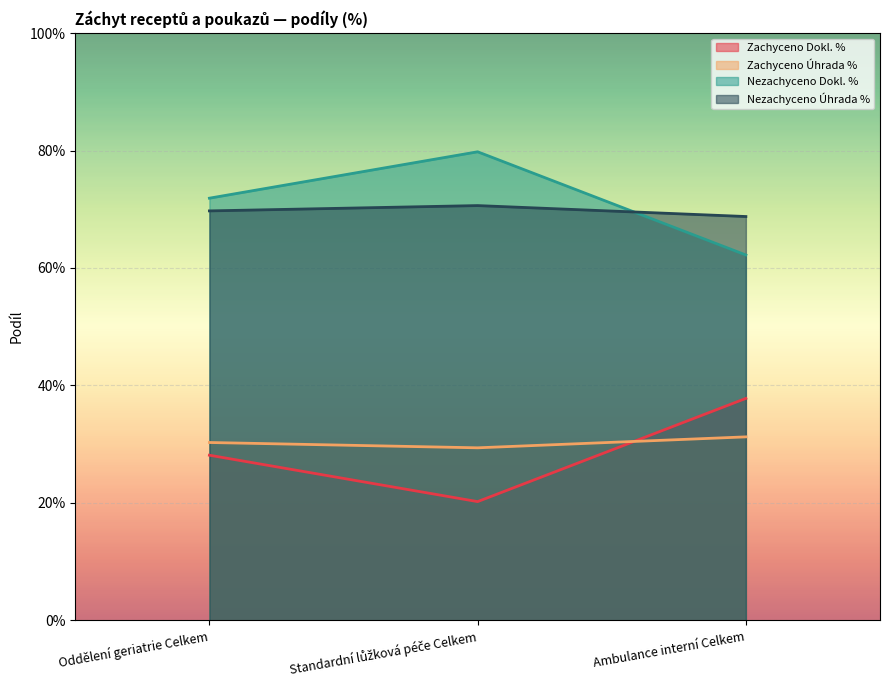

Reading left to right, list all the values displayed in this chart.

Zachyceno Dokl. %: Oddělení geriatrie Celkem=0.3	Standardní lůžková péče Celkem=0.2	Ambulance interní Celkem=0.4
Zachyceno Úhrada %: Oddělení geriatrie Celkem=0.3	Standardní lůžková péče Celkem=0.3	Ambulance interní Celkem=0.3
Nezachyceno Dokl. %: Oddělení geriatrie Celkem=0.7	Standardní lůžková péče Celkem=0.8	Ambulance interní Celkem=0.6
Nezachyceno Úhrada %: Oddělení geriatrie Celkem=0.7	Standardní lůžková péče Celkem=0.7	Ambulance interní Celkem=0.7